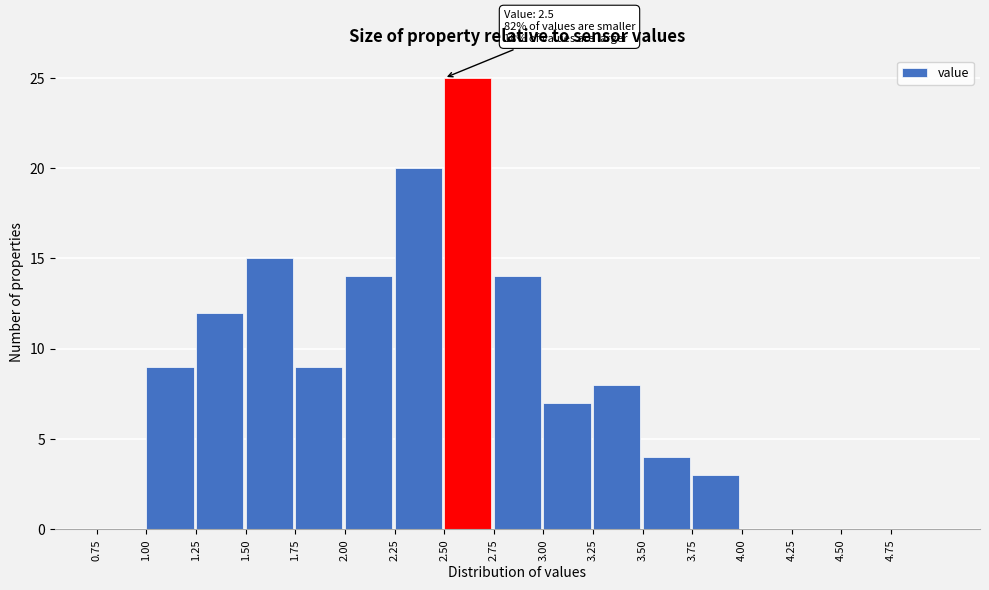

Over which range of the x-axis is the bar tallest?

2.50 to 2.75